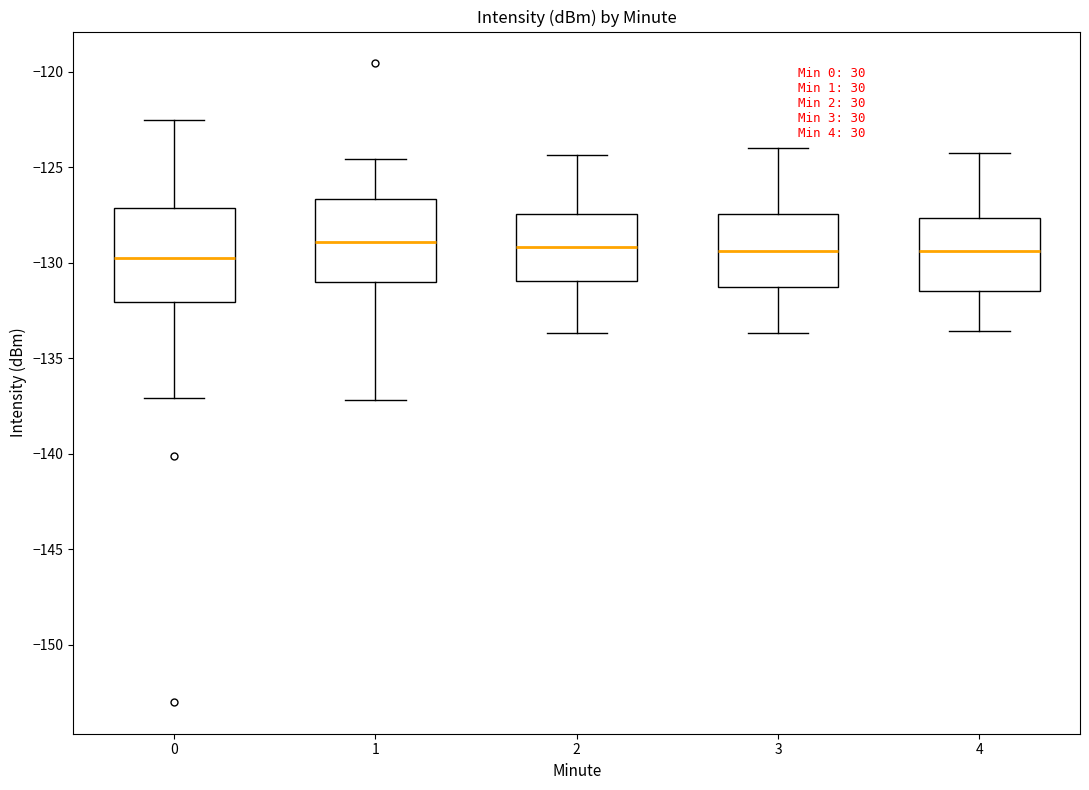

Where does the median line of the box at x = 2 sit on the y-axis? The values are not printed on the chart, so give them approximately, as read against the axis.

-129.0